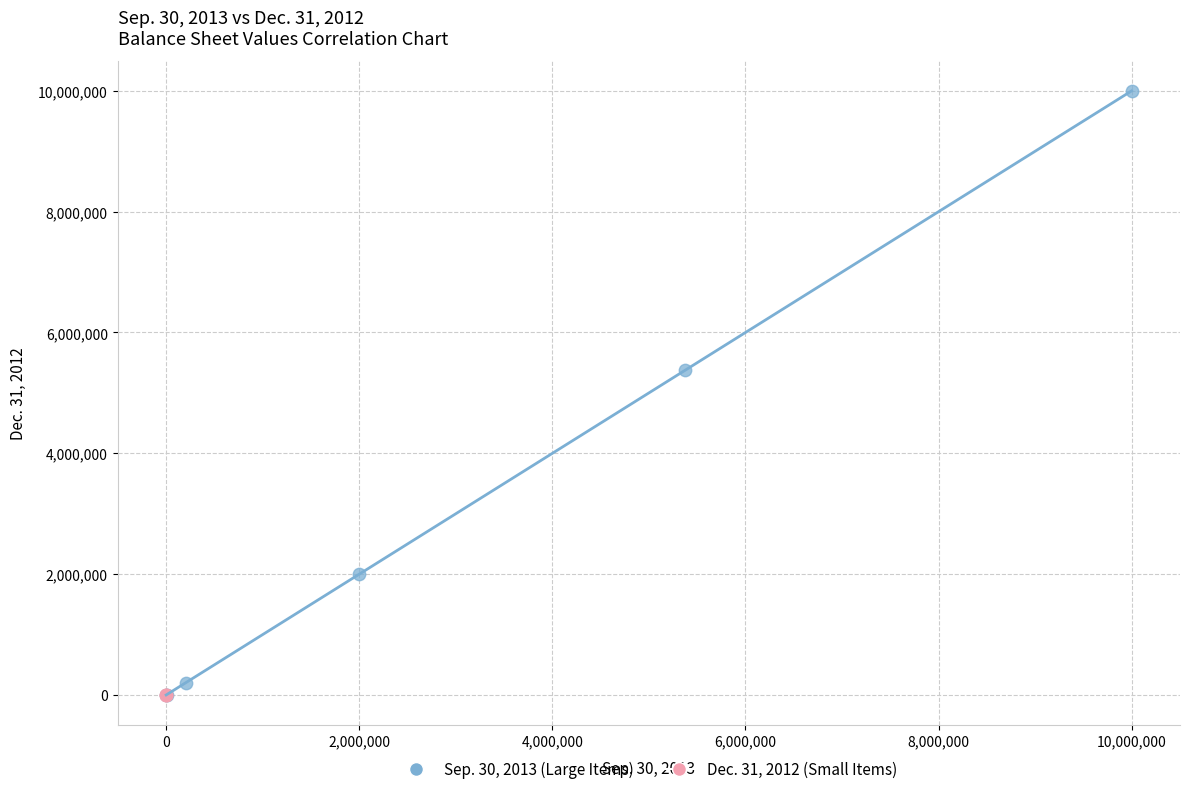

Which series has the largest Y range (max minus min)?

Sep. 30, 2013 (Large Items)